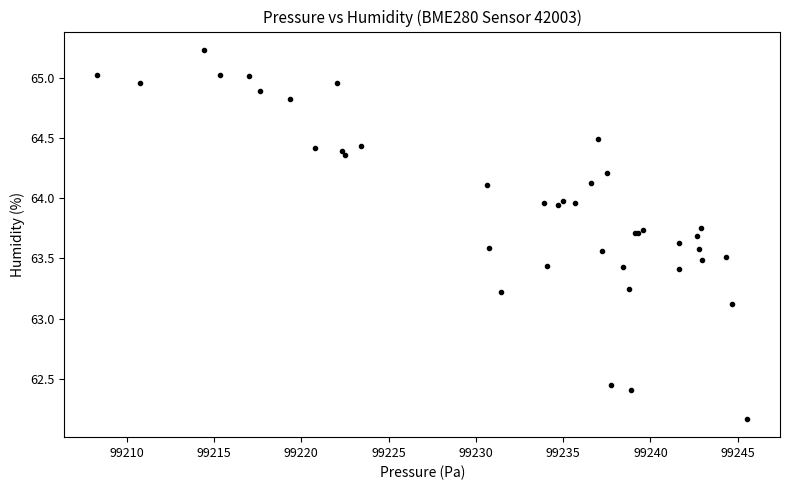

What Y value in the scatter plot is closest to 63?

63.1